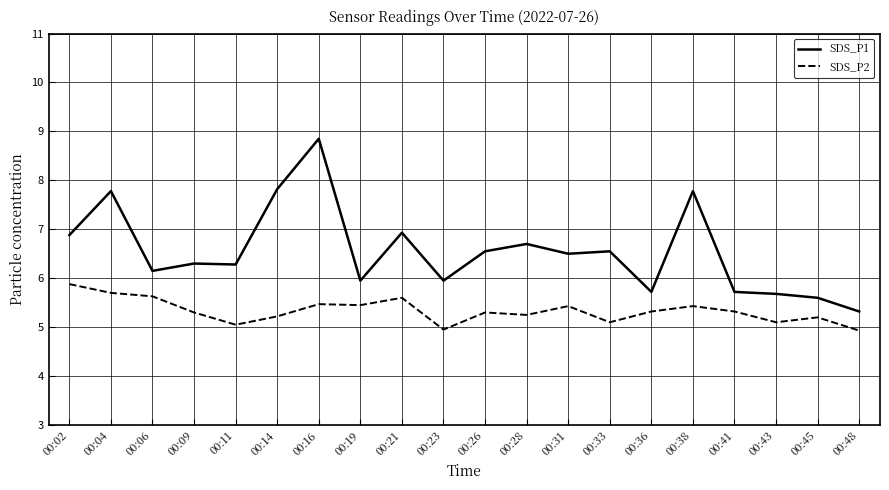

True or false: SDS_P1 and SDS_P2 intersect in this chart.

False